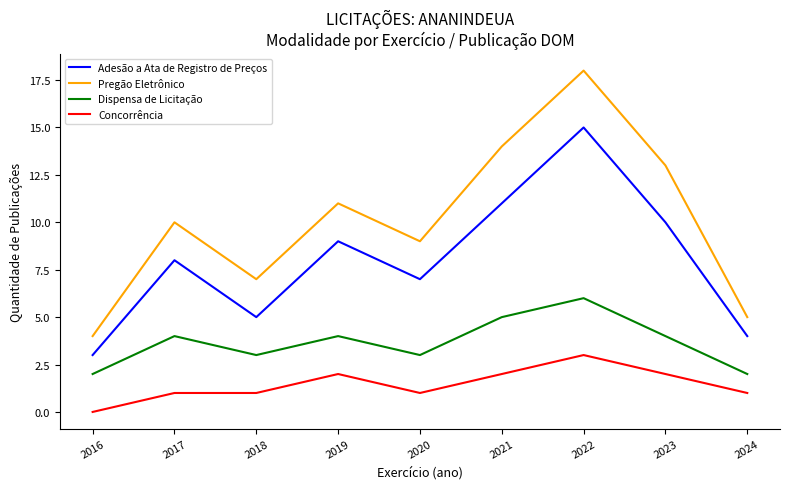

Is the value of Adesão a Ata de Registro de Preços at 2024 greater than the value of Concorrência at 2024?

Yes